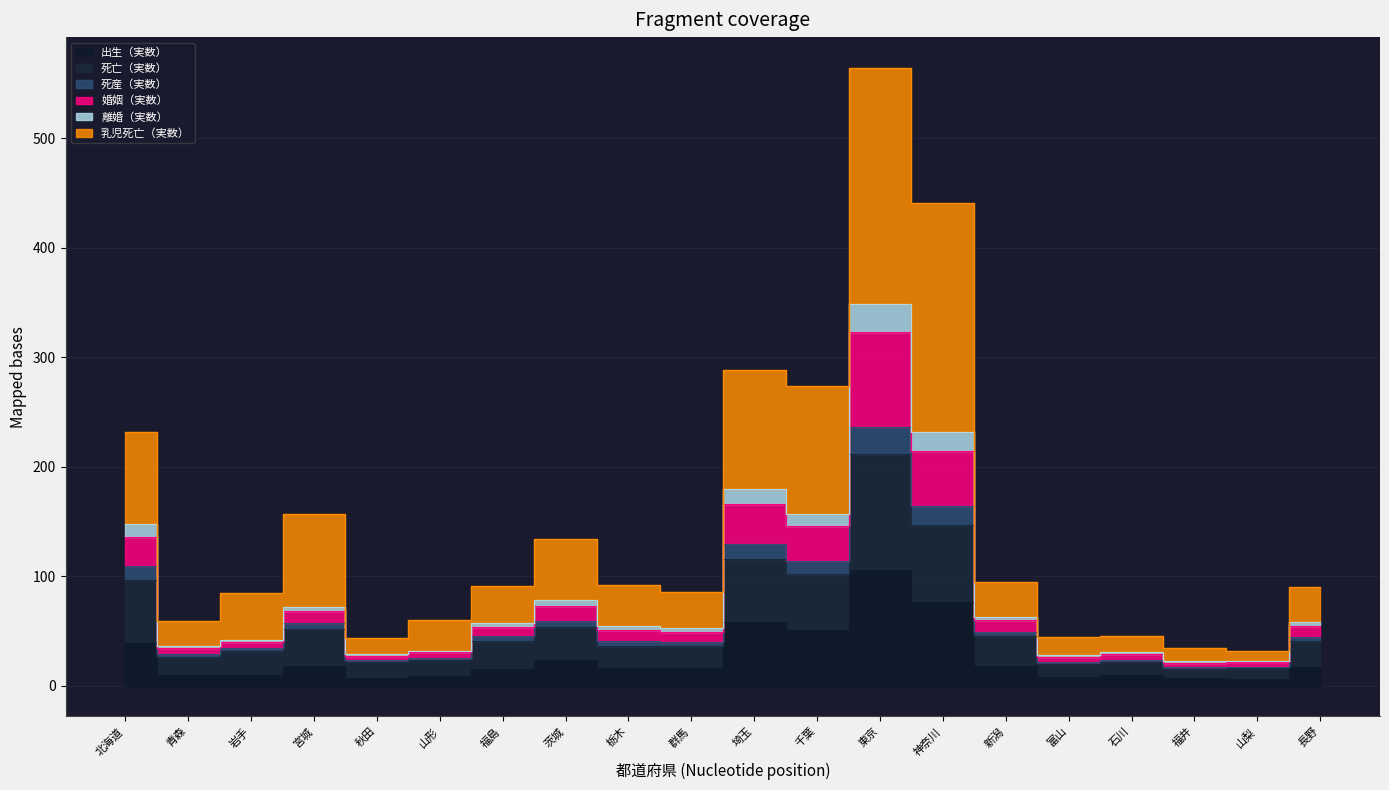

What is the total value across all series at 石川?

159.8